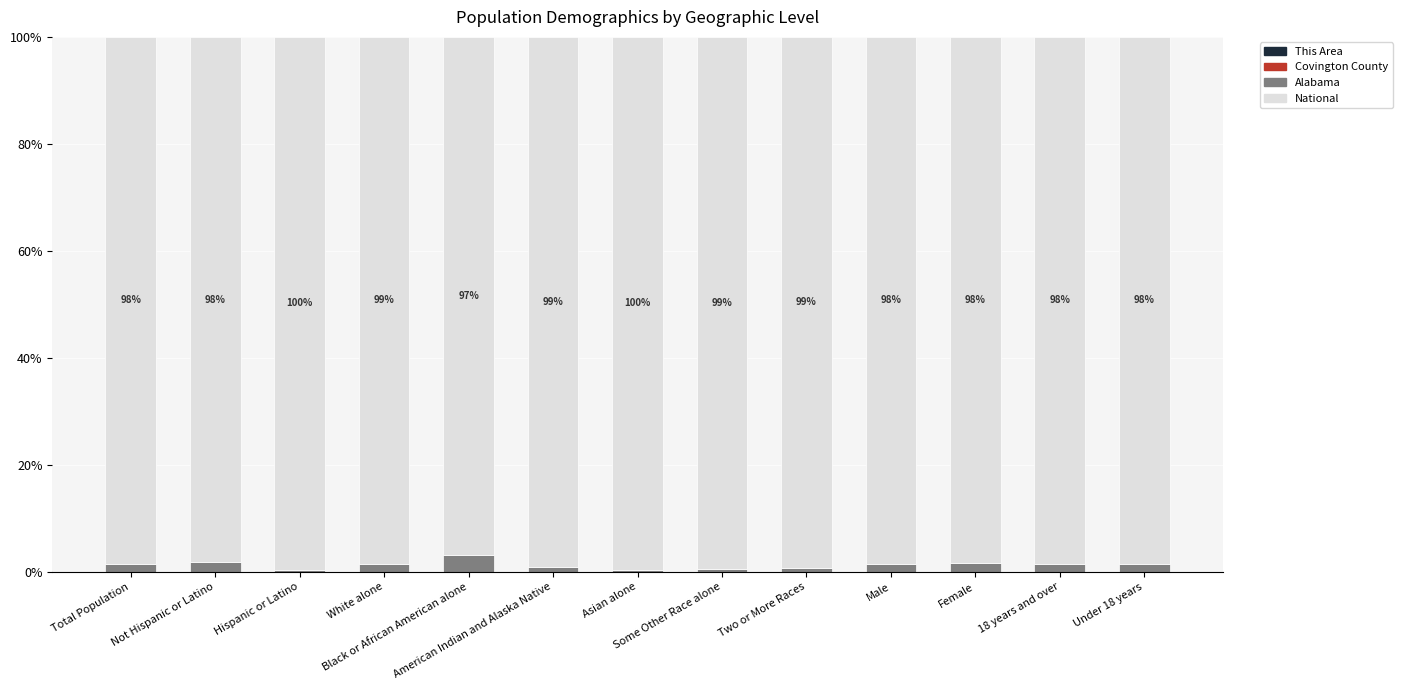

What is the label of the 11th bar from the right?

Hispanic or Latino